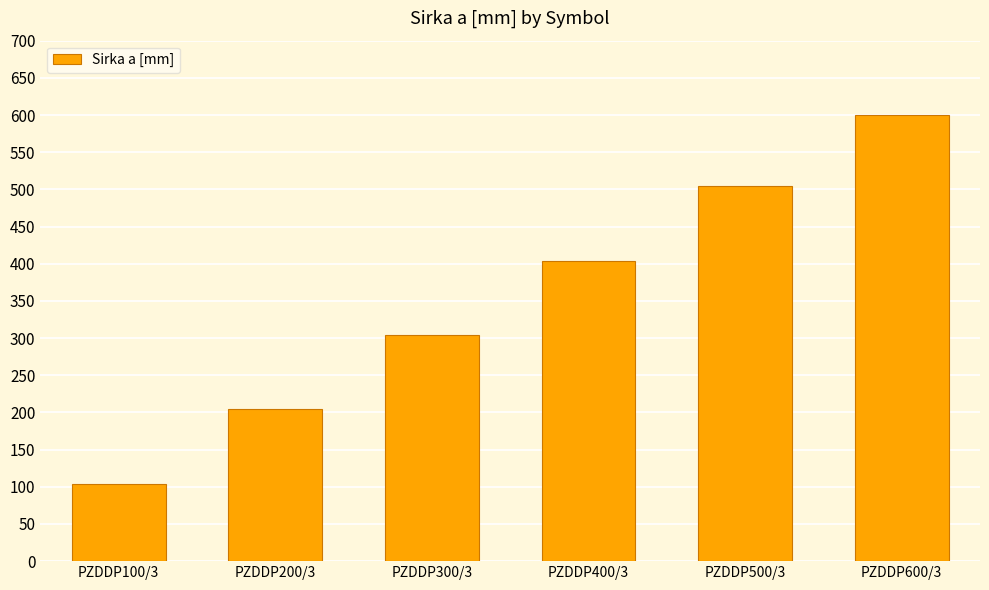

How many categories are shown in the chart?

6